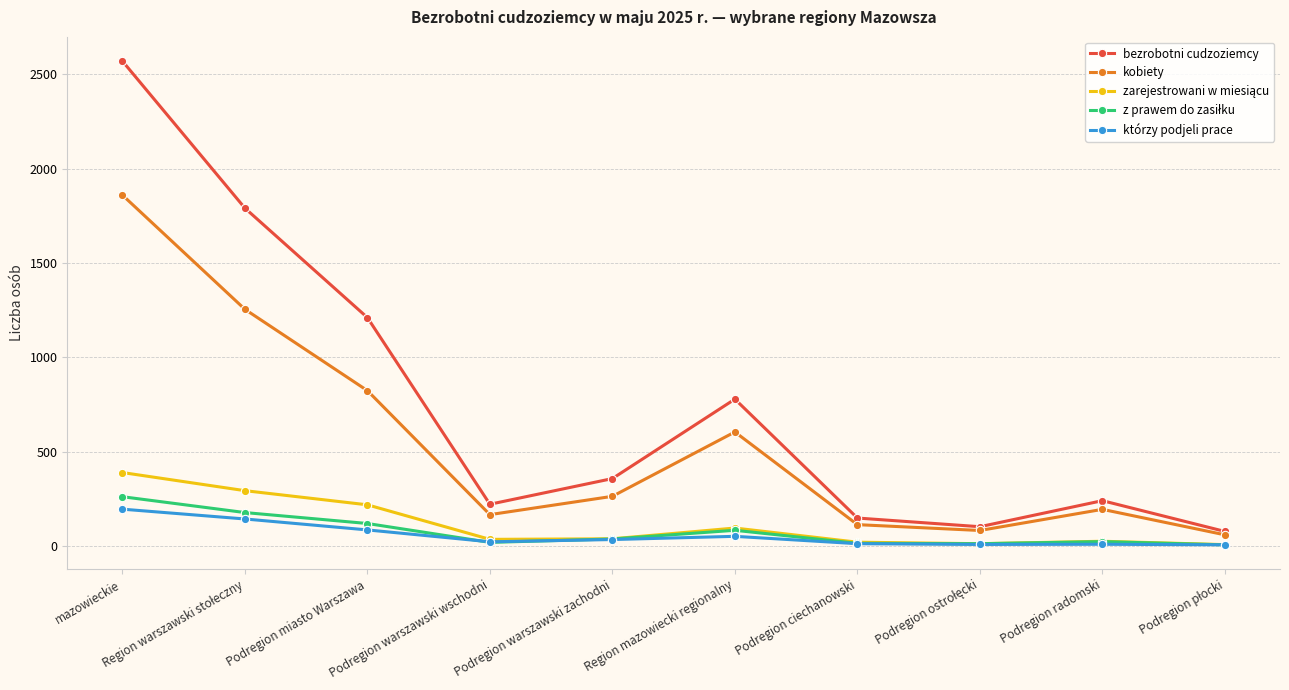

The kobiety series shows 195 at Podregion radomski. True or false?

True